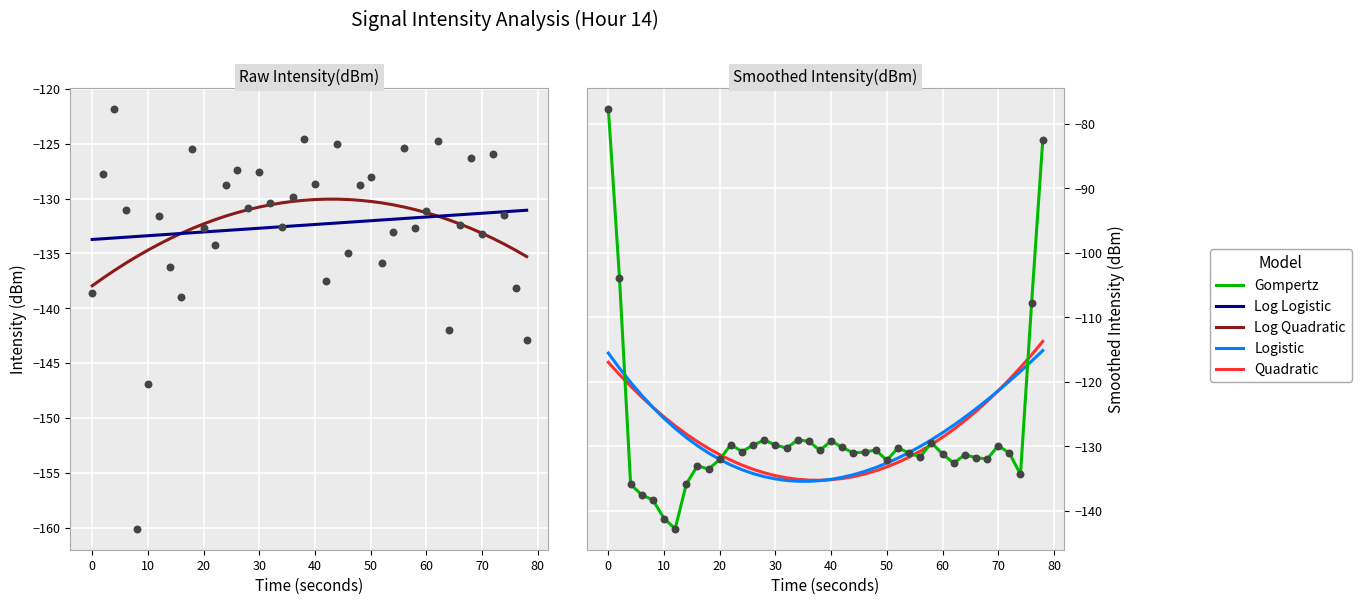

Which series reaches the minimum Y coordinate?

Gompertz (Smoothed)